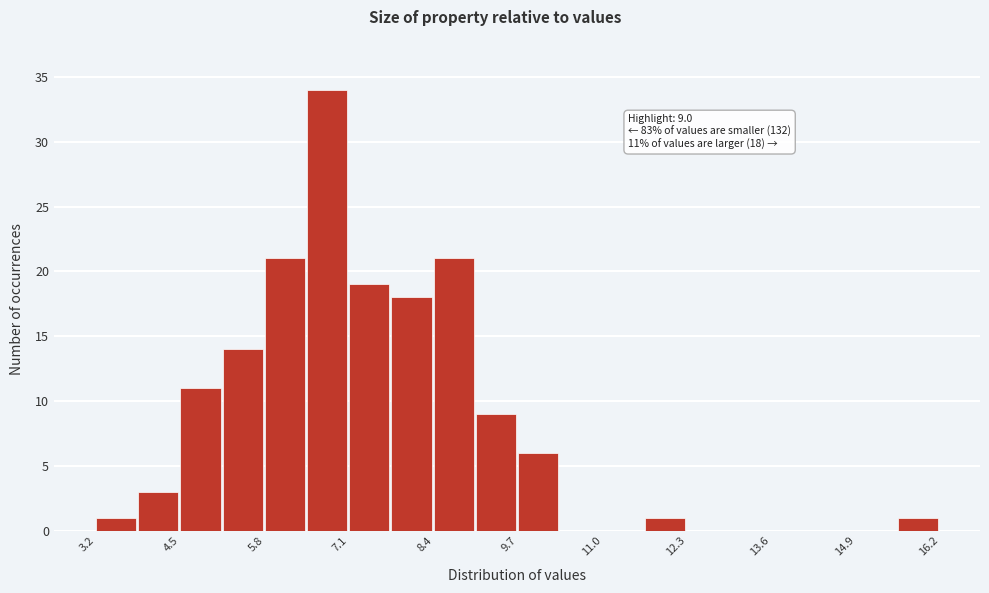

Around what value on the x-axis is the tallest bar? Give the approximate position of its centre, as read against the axis.

6.8